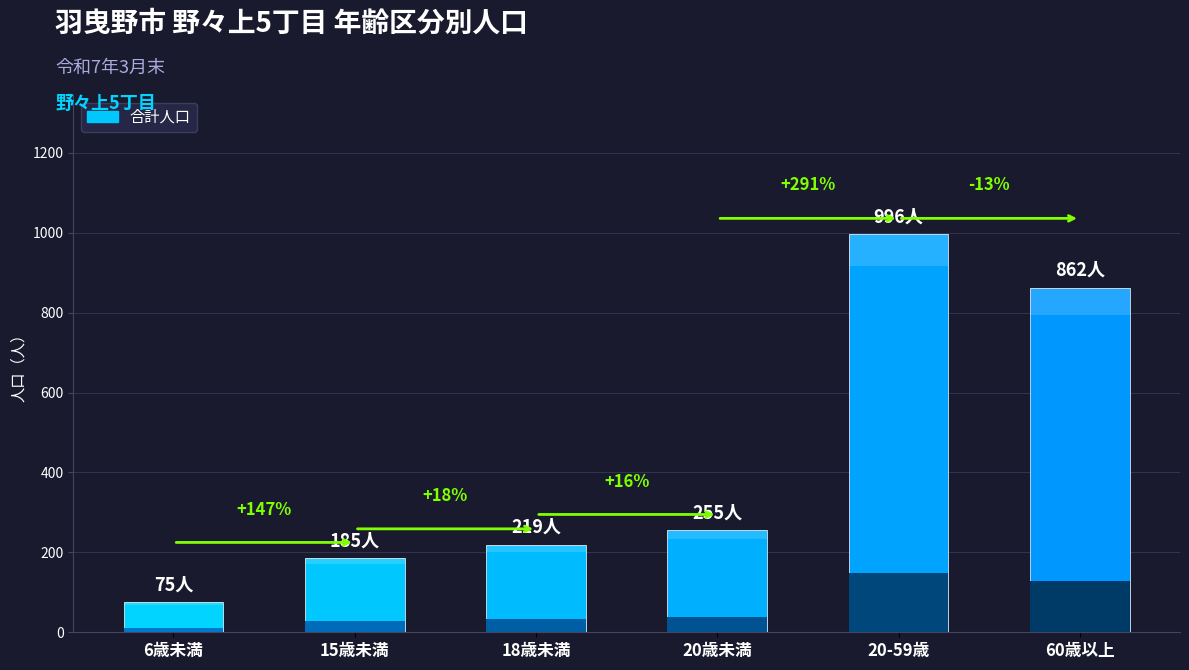

What is the value of the 5th bar from the left?

996